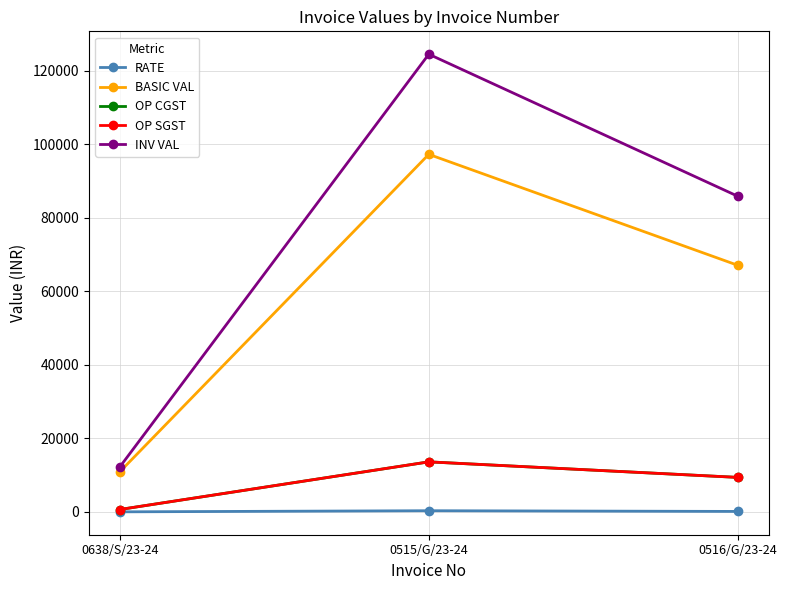

At which label is OP SGST closest to 7131?

0516/G/23-24